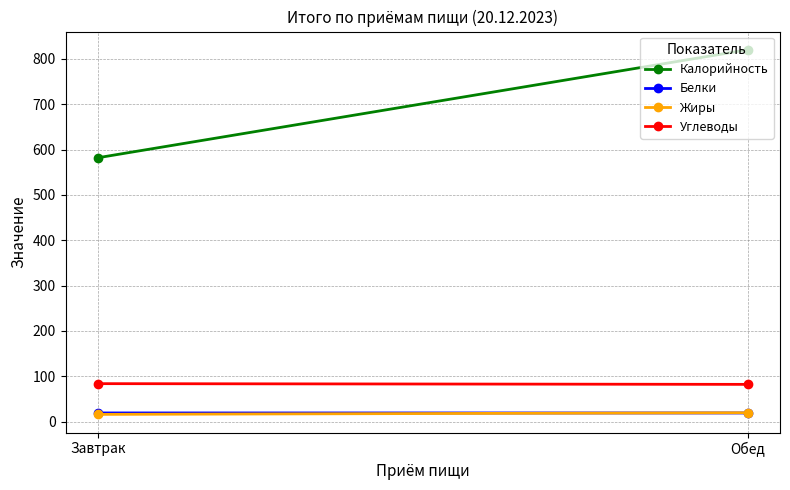

What is the average value of the Белки series?

19.2